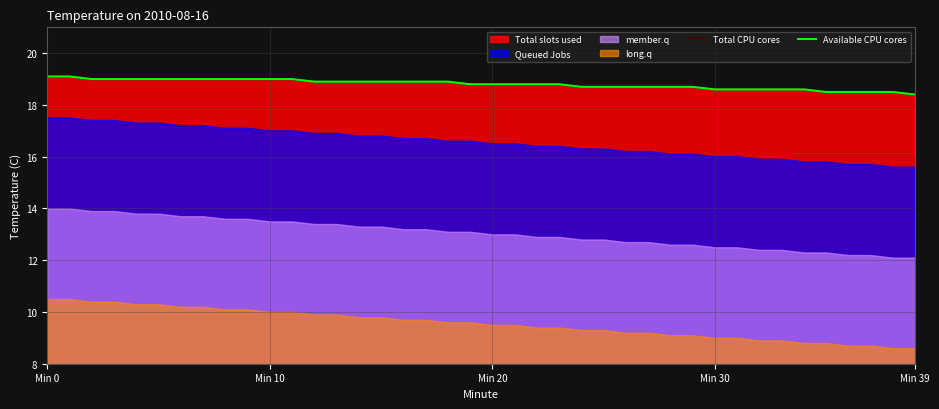

Is the value of Available CPU cores at 11 greater than the value of Total CPU cores at Min 0?

No